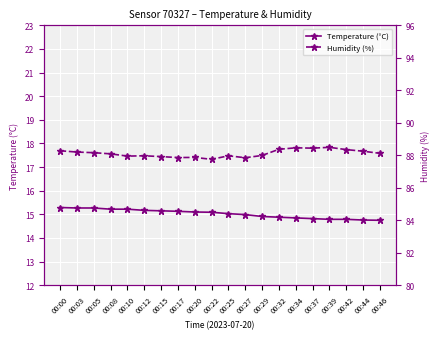

Between 00:42 and 00:12, which is larger?

00:12